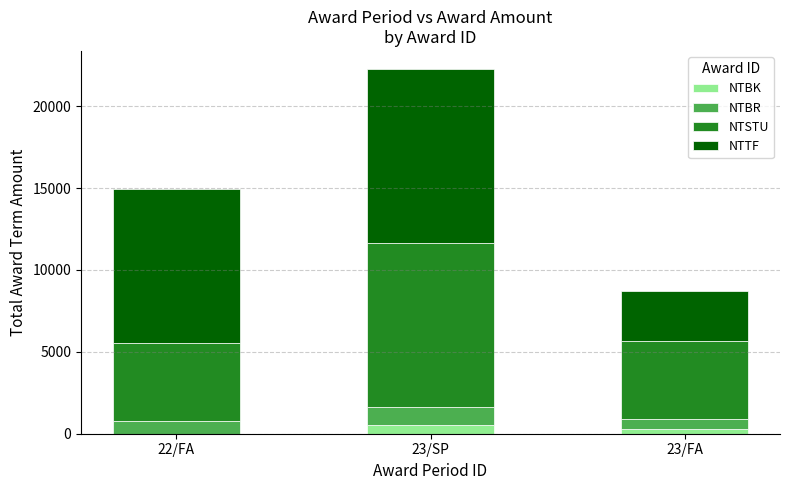

What is the total value across all series at 23/SP?

22259.7